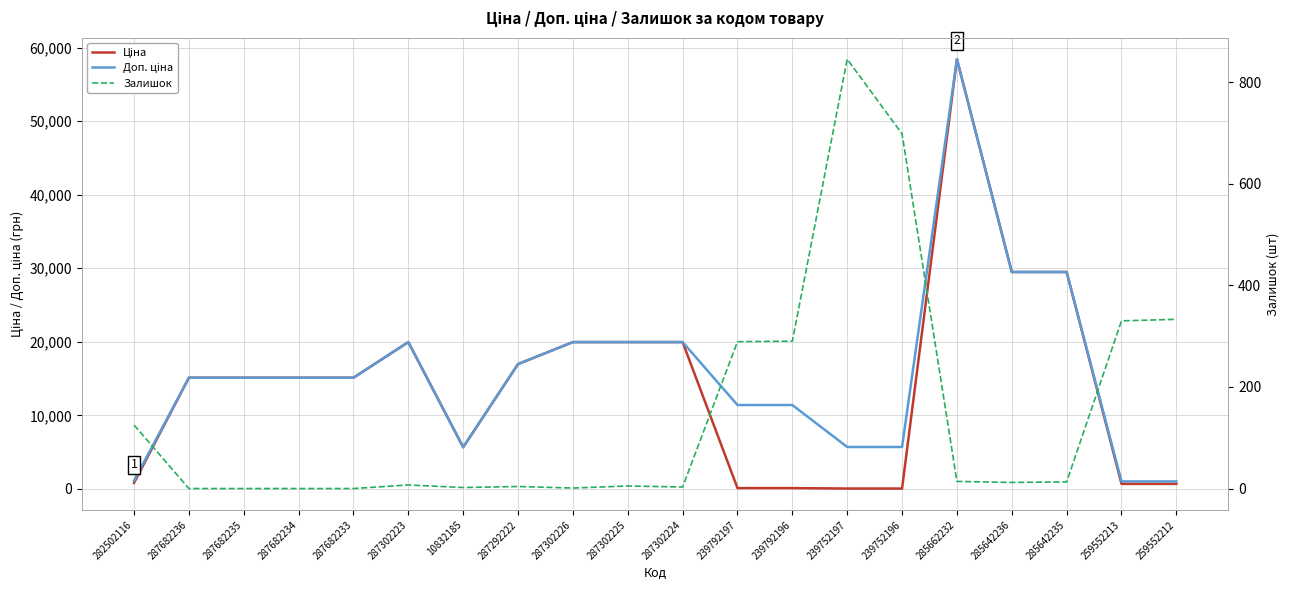

Count the number of categories in the chart.

20